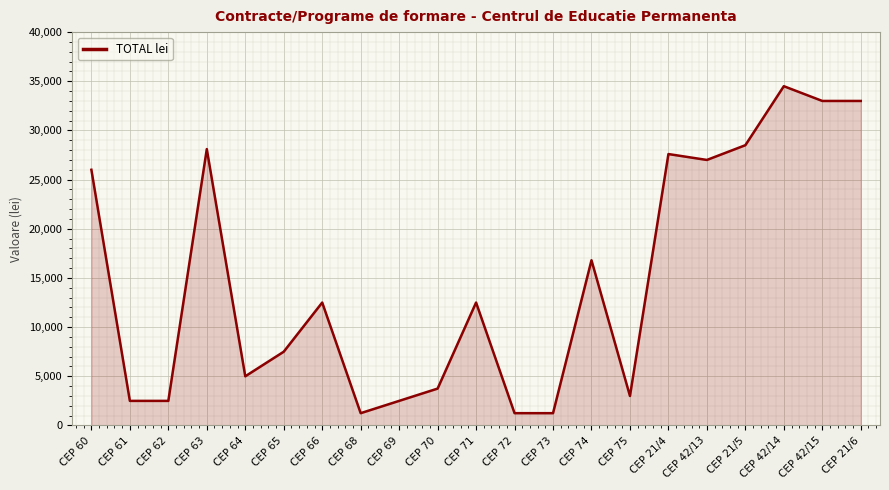

At which category does the data reach its first local peak?

CEP 63